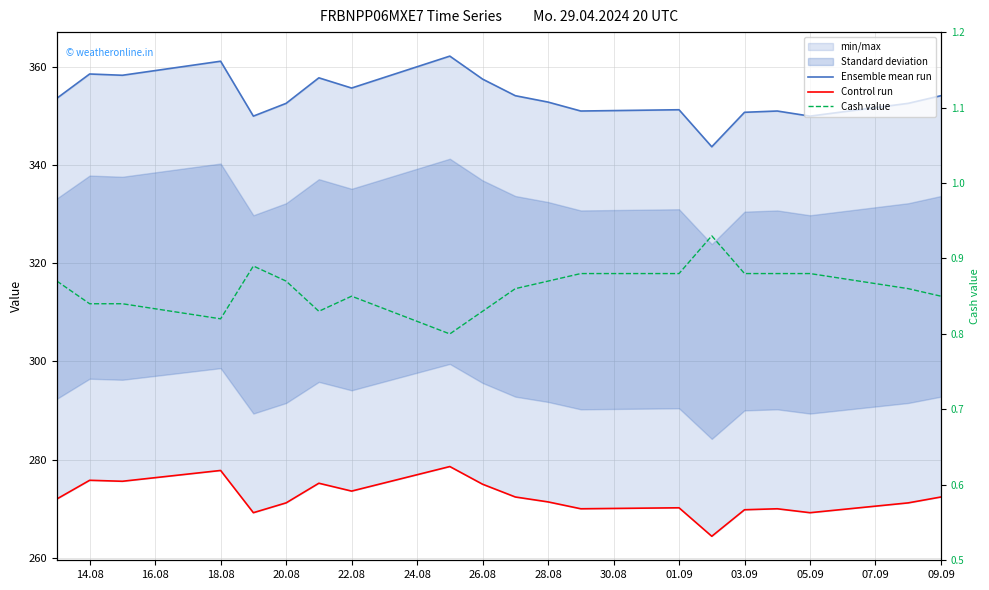

Is the value of Ensemble mean run at 03.09 greater than the value of Cash value at 09.09?

Yes